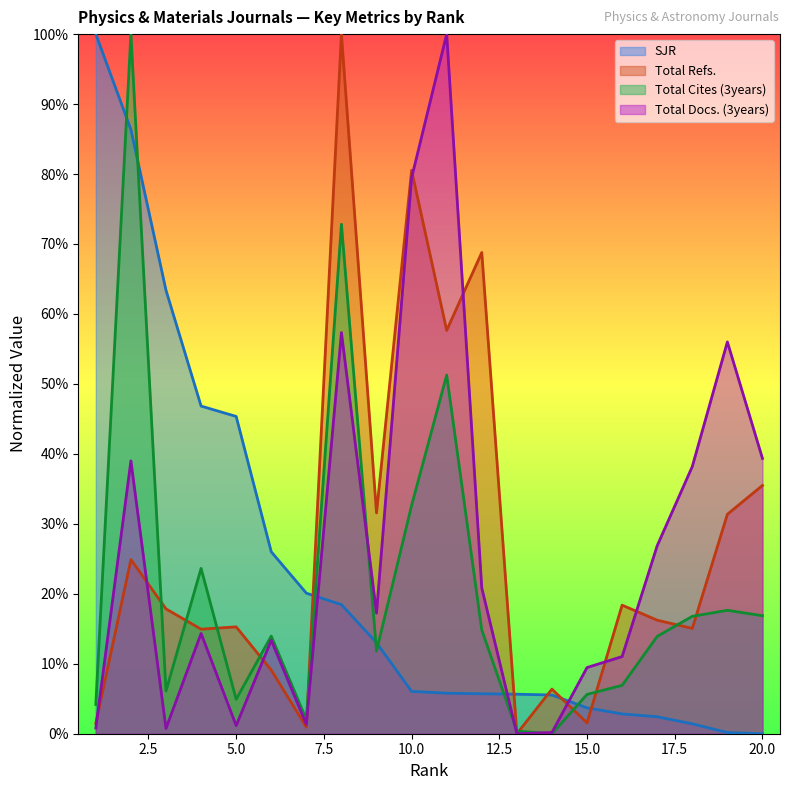

How many categories are shown in the chart?

20